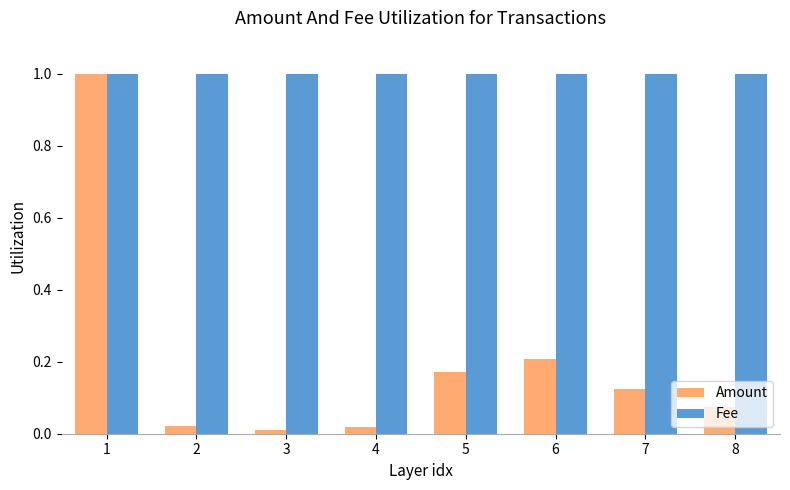

What is the total value across all series at 1?

2.0